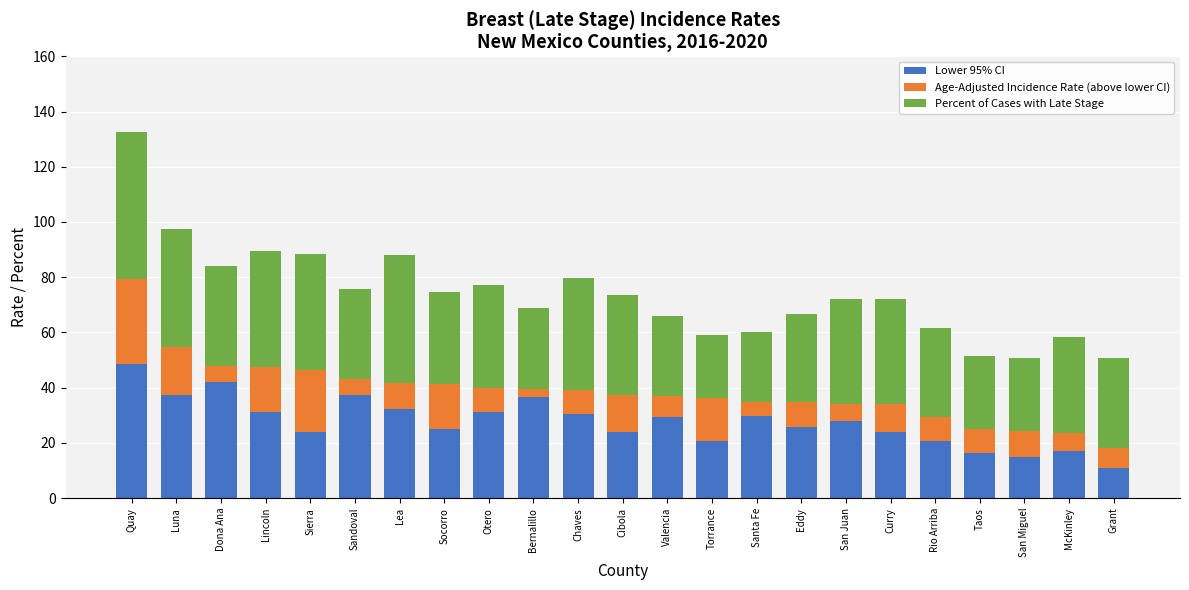

What is the sum of the Lower 95% CI values at Rio Arriba and Taos?

36.9